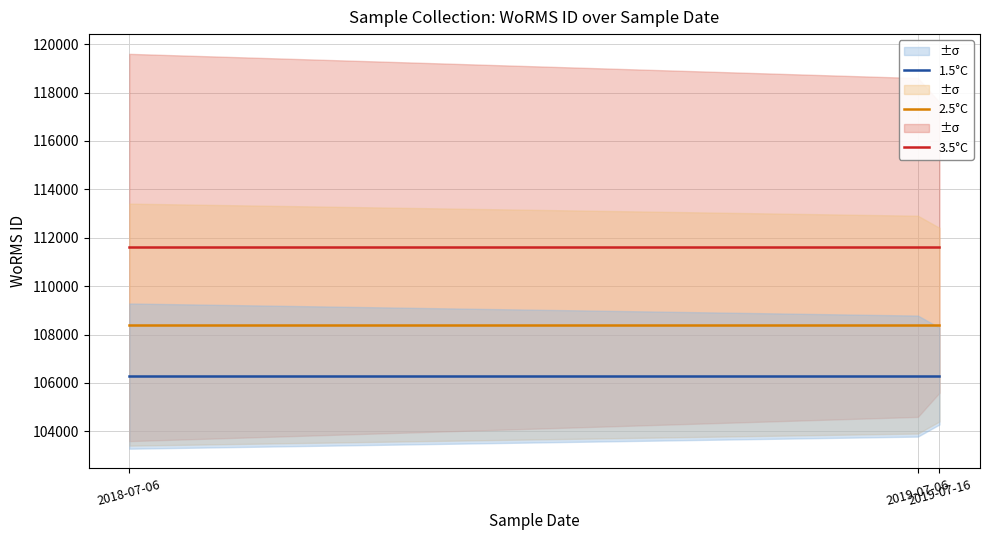

At 2019-07-16, list the series in order from largest to smallest.

3.5°C, 2.5°C, 1.5°C